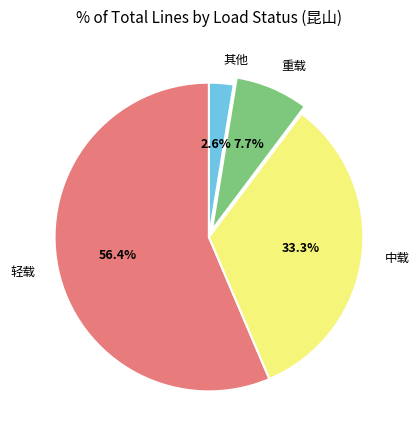

Which category accounts for the majority?

轻载